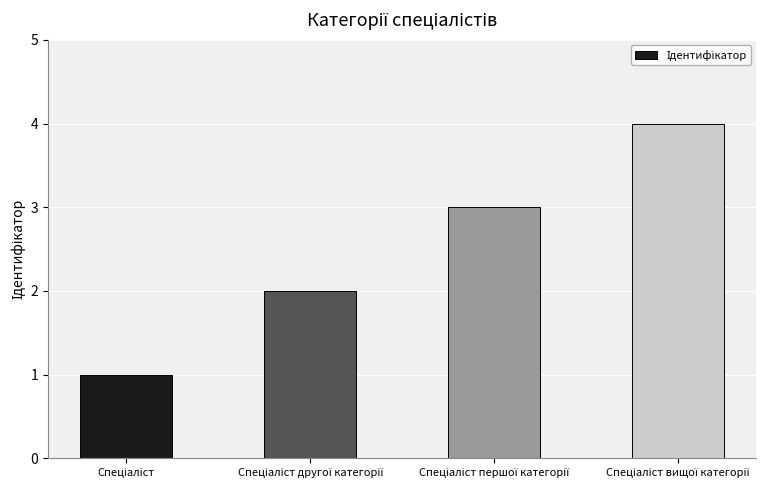

What is the maximum value shown in the chart?

4